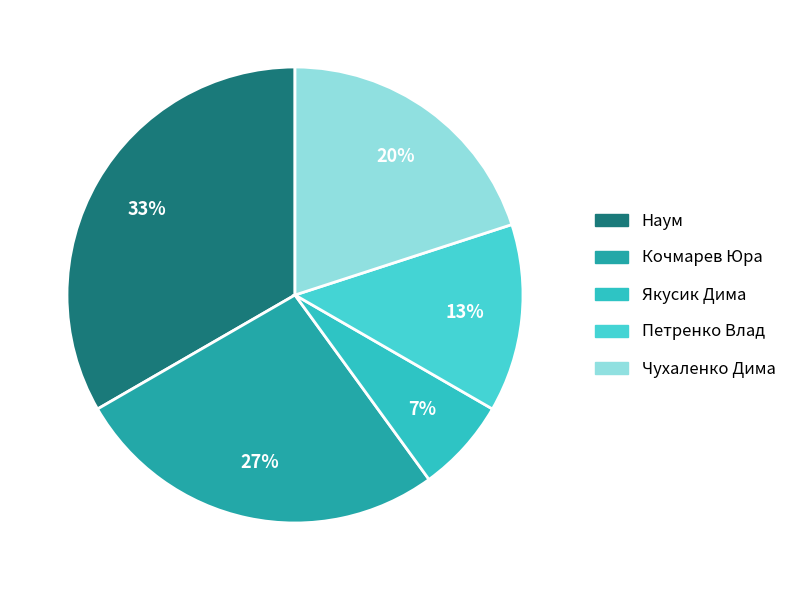

How many slices are in this pie chart?

5